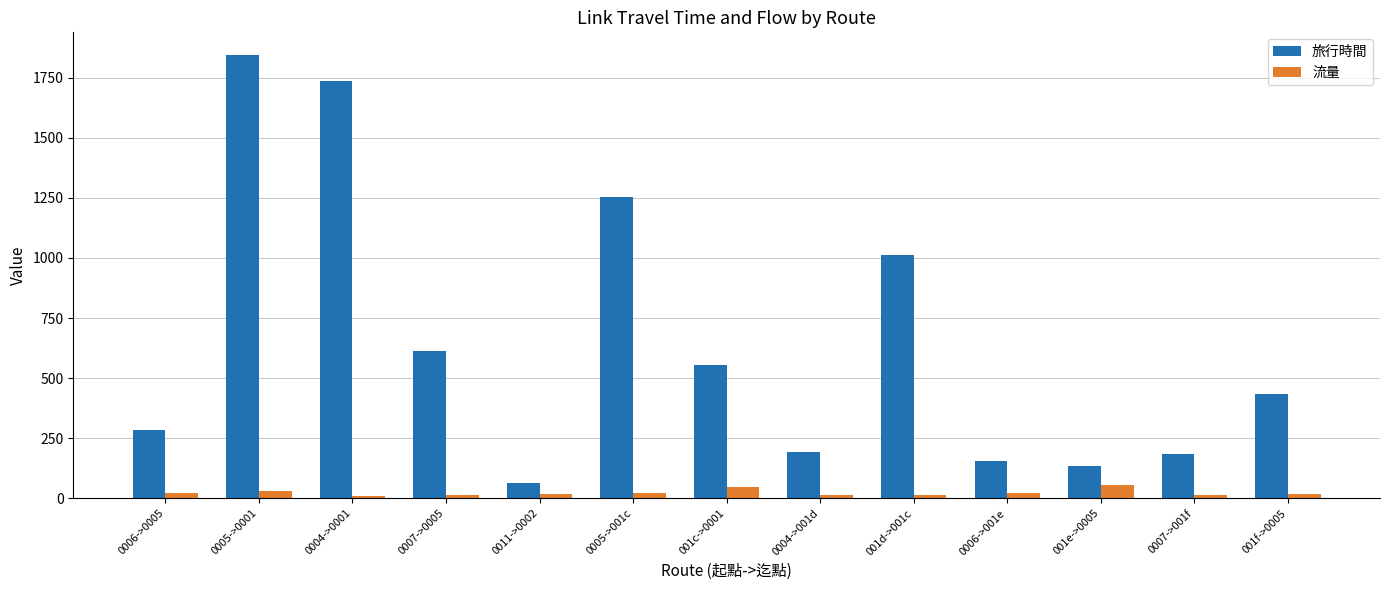

Which category has the lowest value in the 旅行時間 series?

0011->0002